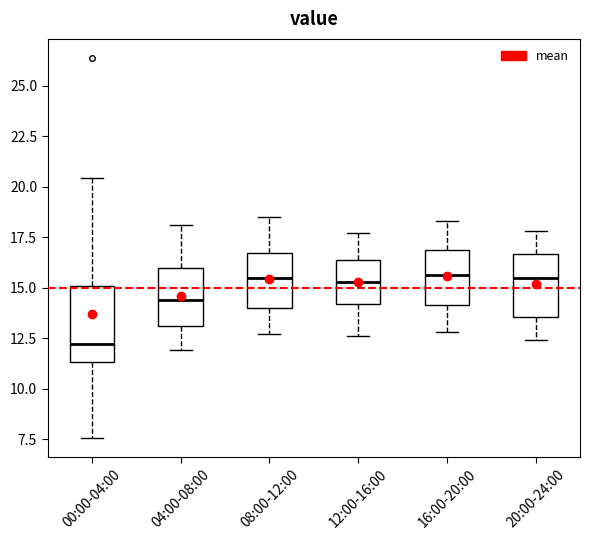

Reading left to right, read every box against the y-axis: the position of its median line, the range the box covers, and the ends of its whiskers. The values are not printed on the chart, so give them approximately, as read against the axis.

00:00-04:00: median 12.0, box 11.5 to 15.0, whiskers 7.5 to 20.5
04:00-08:00: median 14.5, box 13.0 to 16.0, whiskers 12.0 to 18.0
08:00-12:00: median 15.5, box 14.0 to 16.5, whiskers 12.5 to 18.5
12:00-16:00: median 15.5, box 14.0 to 16.5, whiskers 12.5 to 17.5
16:00-20:00: median 15.5, box 14.0 to 17.0, whiskers 13.0 to 18.5
20:00-24:00: median 15.5, box 13.5 to 16.5, whiskers 12.5 to 18.0